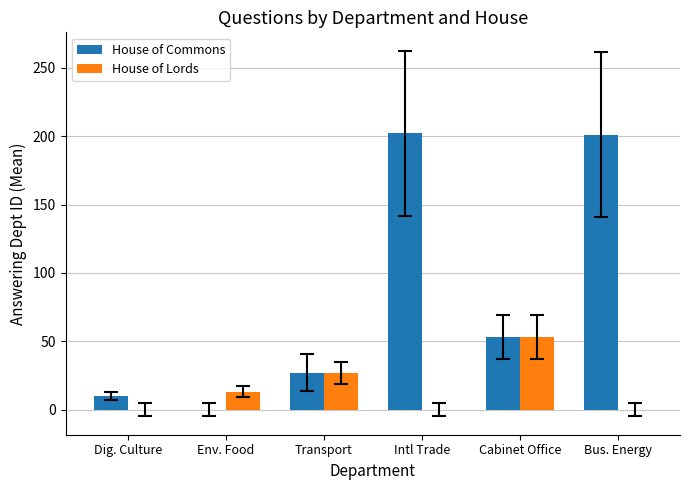

Which series has the largest range (max minus min)?

House of Commons